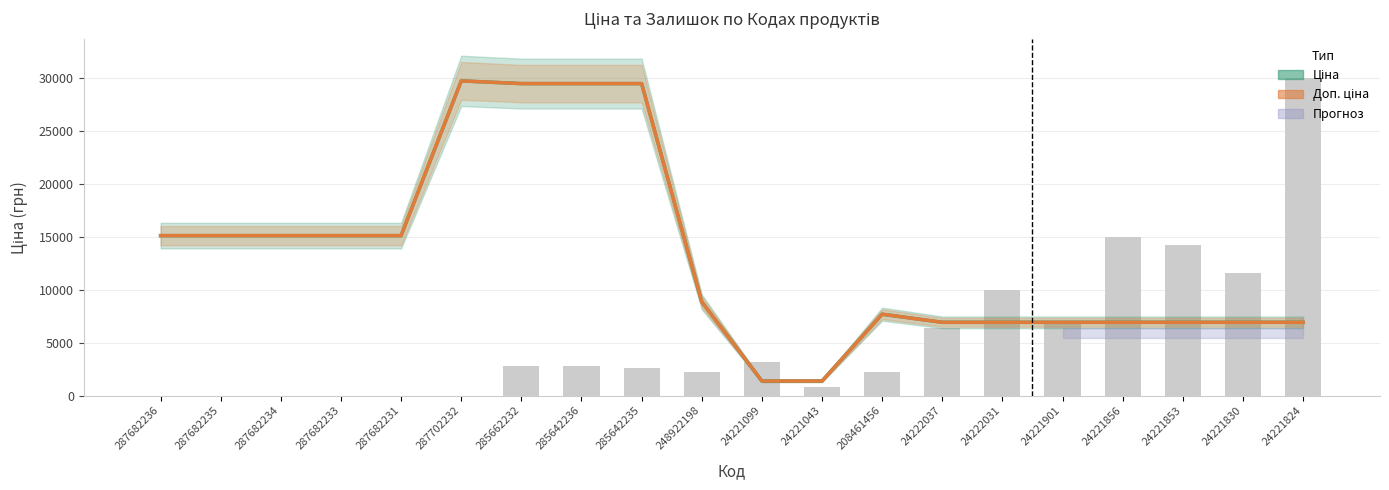

List the labels in order of Доп. ціна value, smallest first.

24221099, 24221043, 24222037, 24222031, 24221901, 24221856, 24221853, 24221830, 24221824, 208461456, 248922198, 287682236, 287682235, 287682234, 287682233, 287682231, 285662232, 285642236, 285642235, 287702232